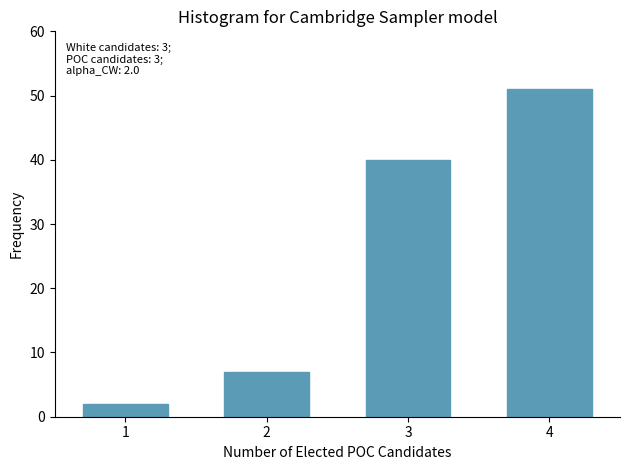

Reading left to right, what are all the values shown in this chart?

2	7	40	51